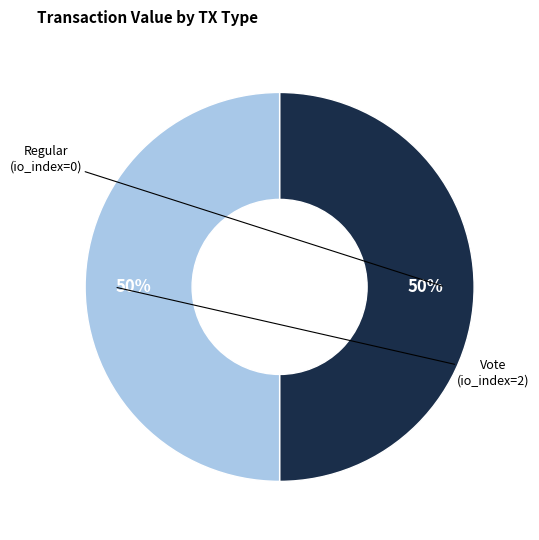

How many segments does this pie chart have?

2